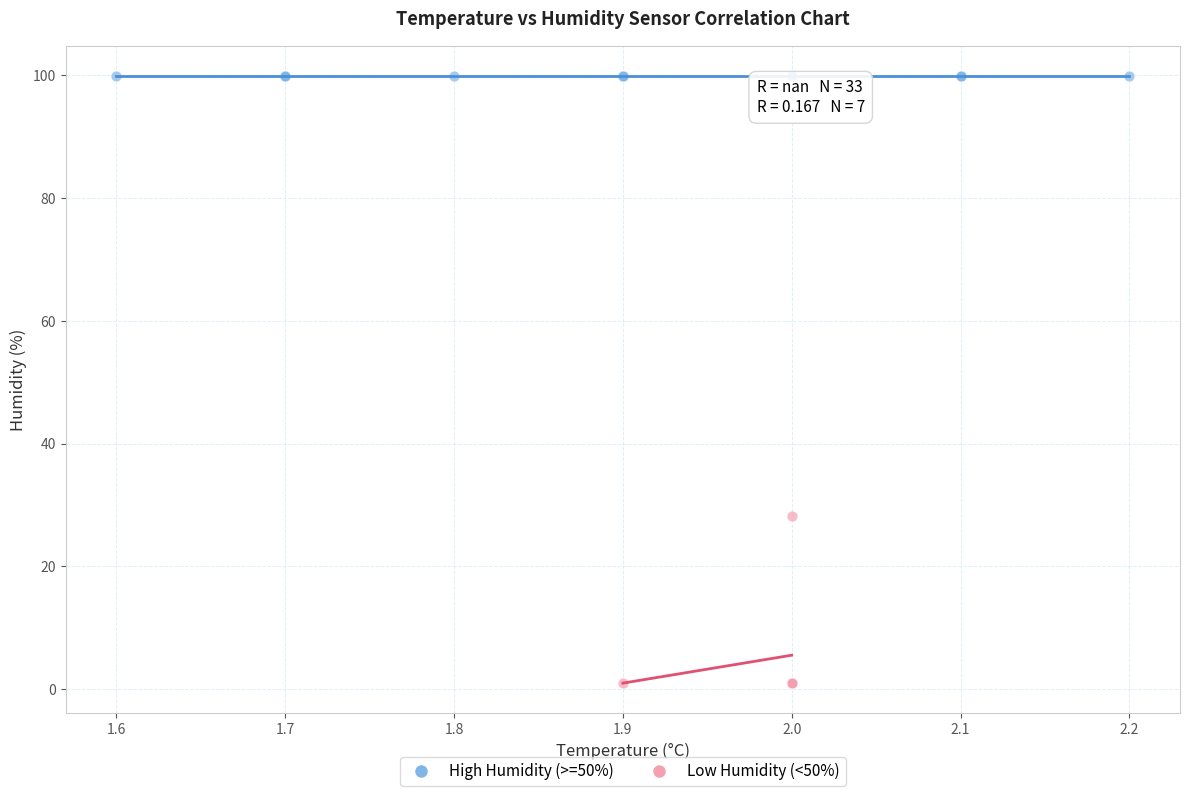

Which series reaches the minimum Y coordinate?

Low Humidity (<50%)